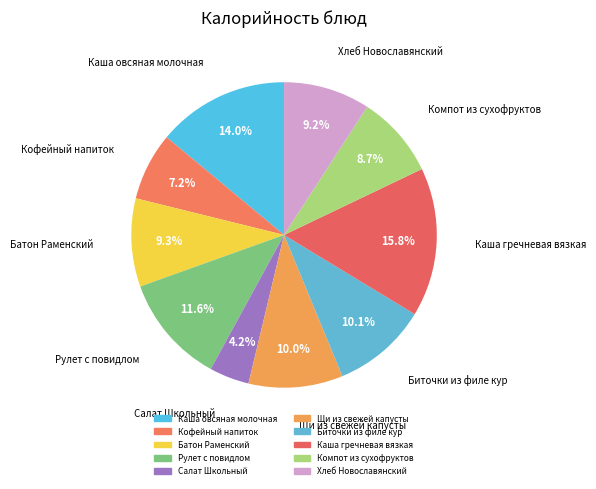

True or false: Батон Раменский accounts for 1% of the total.

False